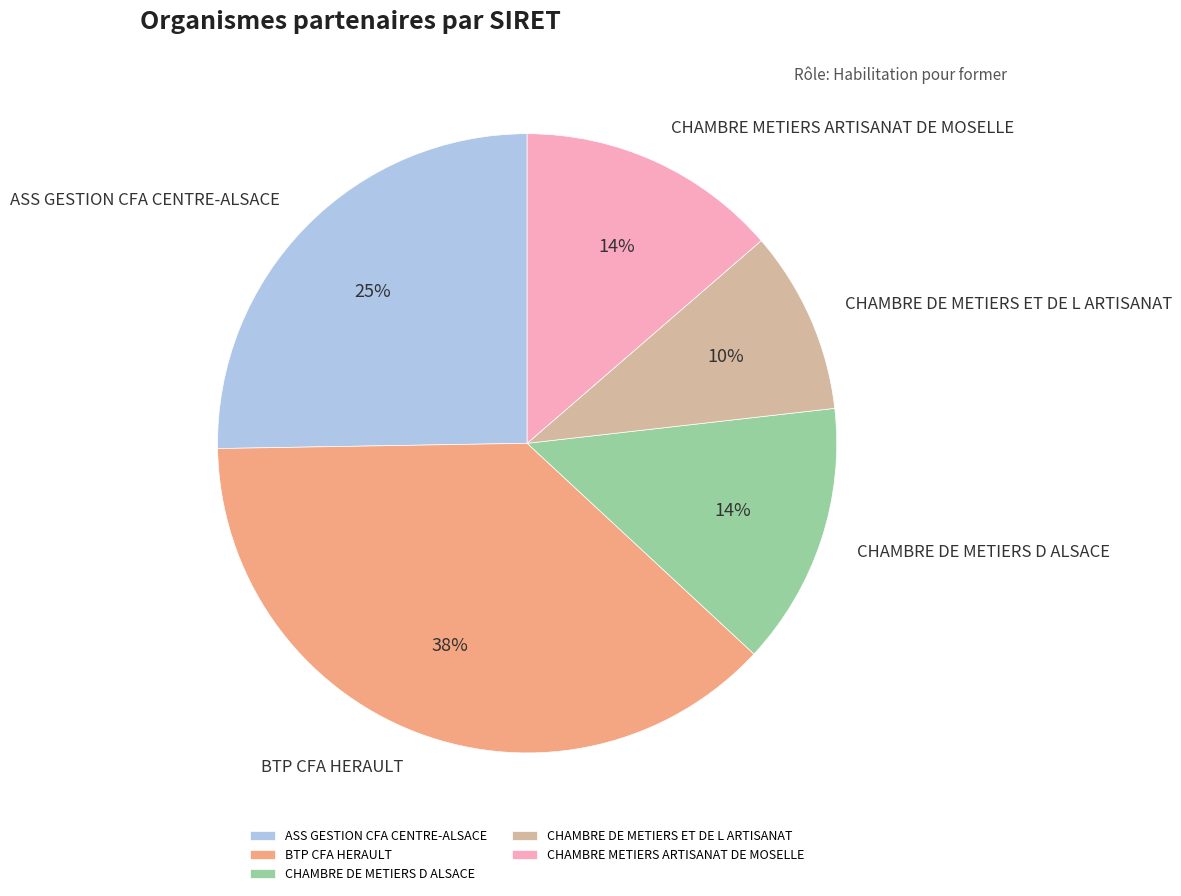

Do BTP CFA HERAULT and ASS GESTION CFA CENTRE-ALSACE together represent more than half of the pie?

Yes